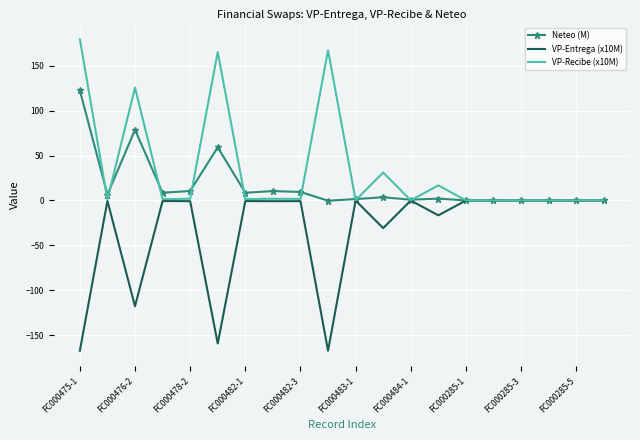

Which series has the largest total across all categories?

VP-Recibe (x10M)